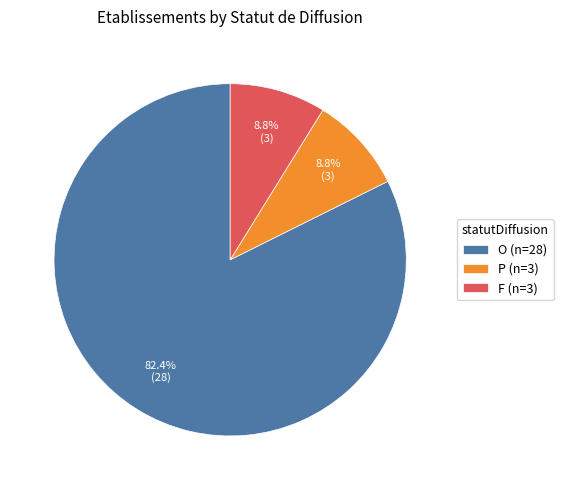

Is it true that F is 9% of the pie?

True